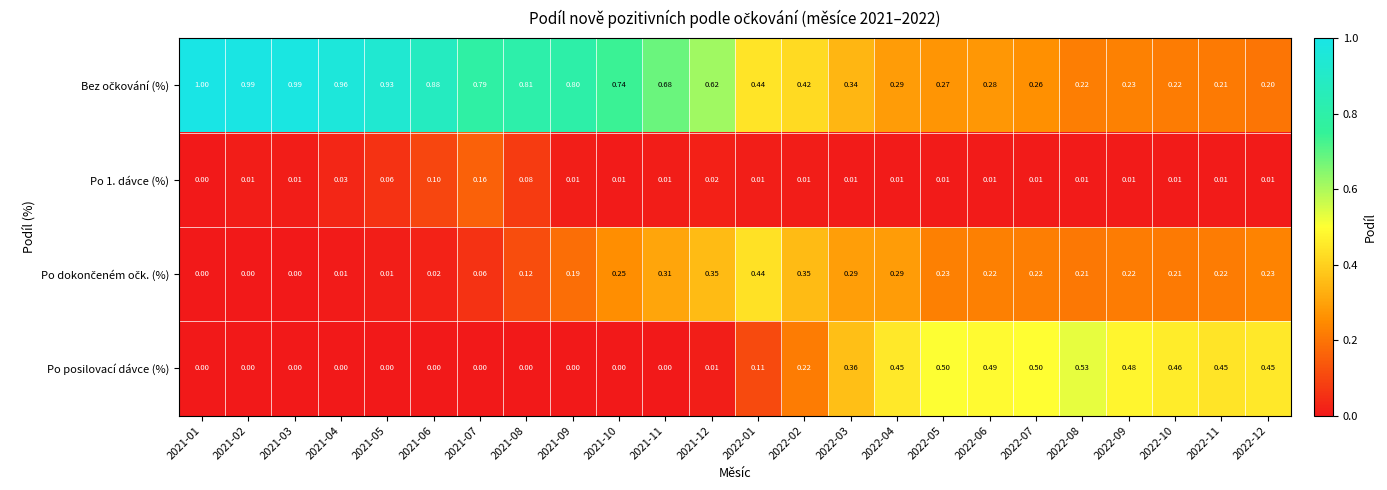

How many values in the Po 1. dávce (%) series exceed 0?

23